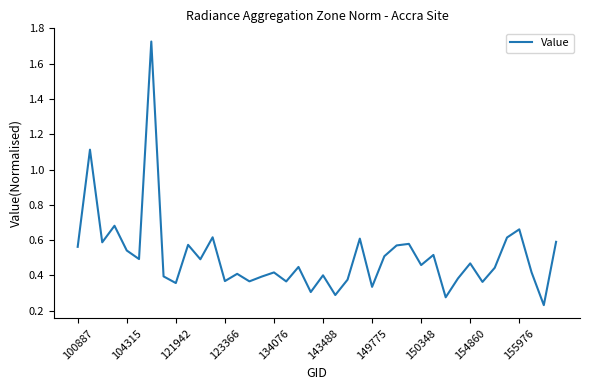

What is the difference between the maximum and minimum values?

1.5